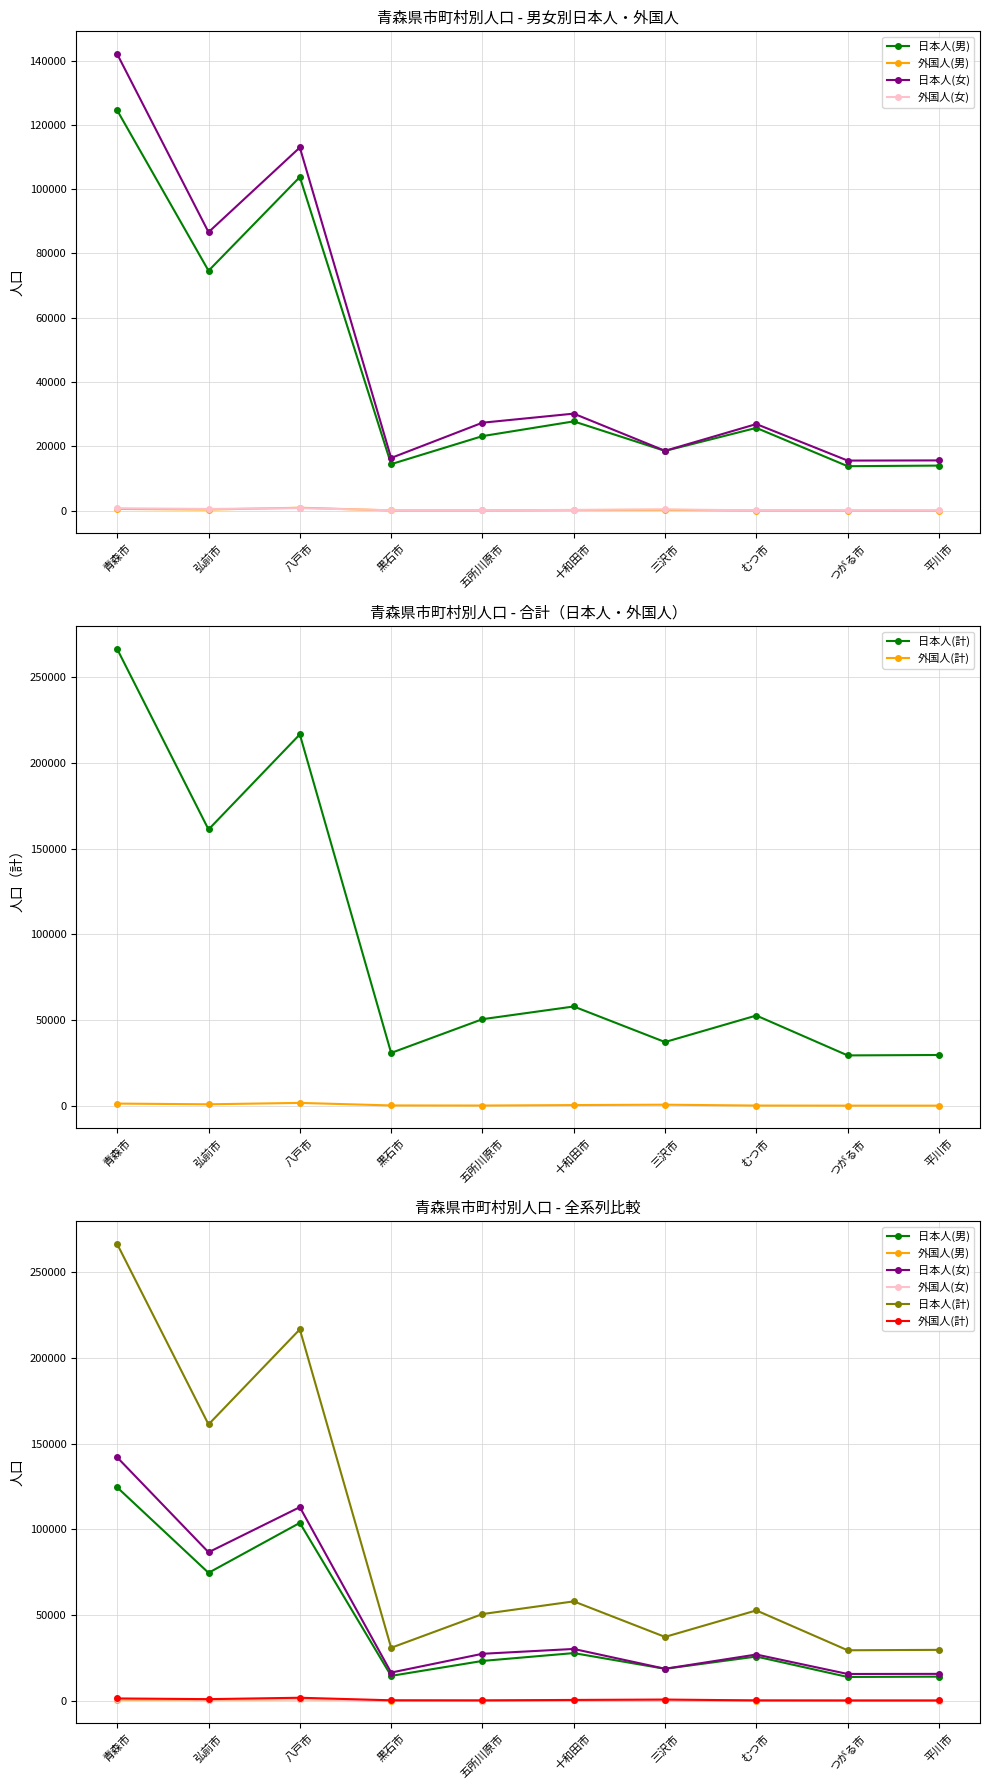

True or false: 日本人(計) has a value of 97090 at 十和田市.

False